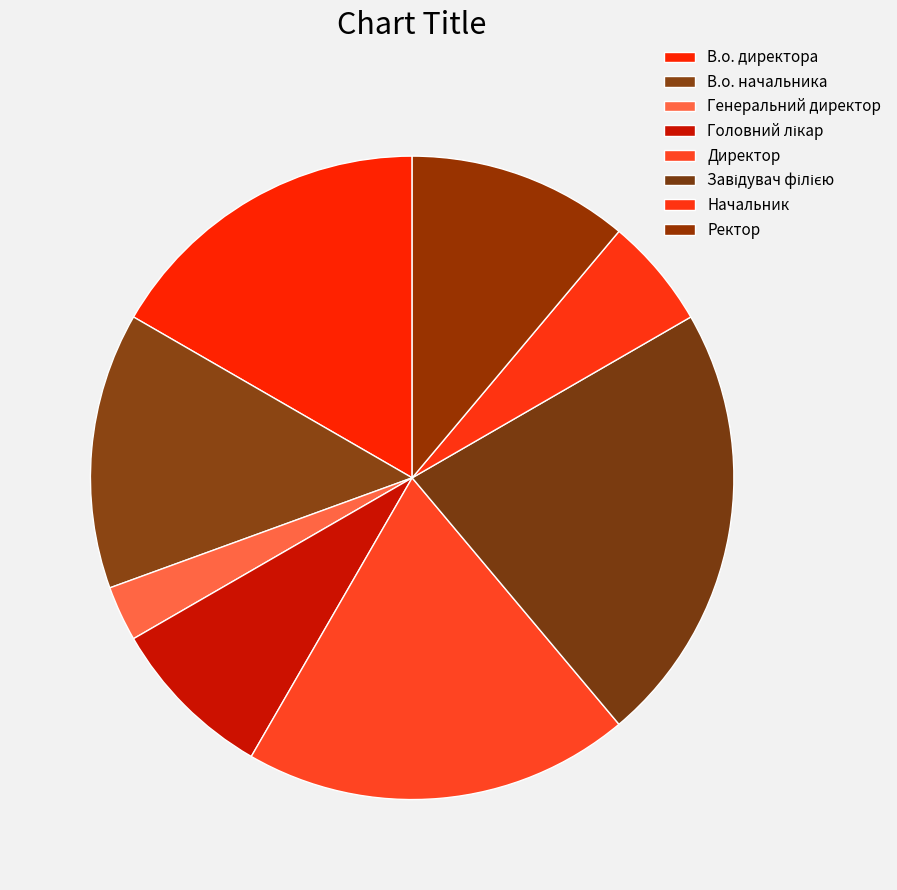

The Ректор slice represents 11% of the pie. True or false?

True